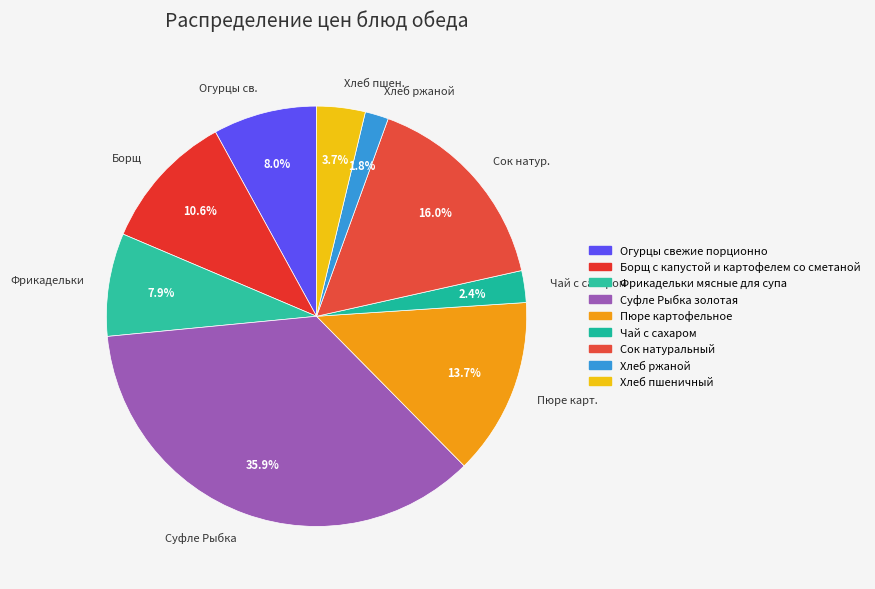

Count the number of slices in the pie.

9